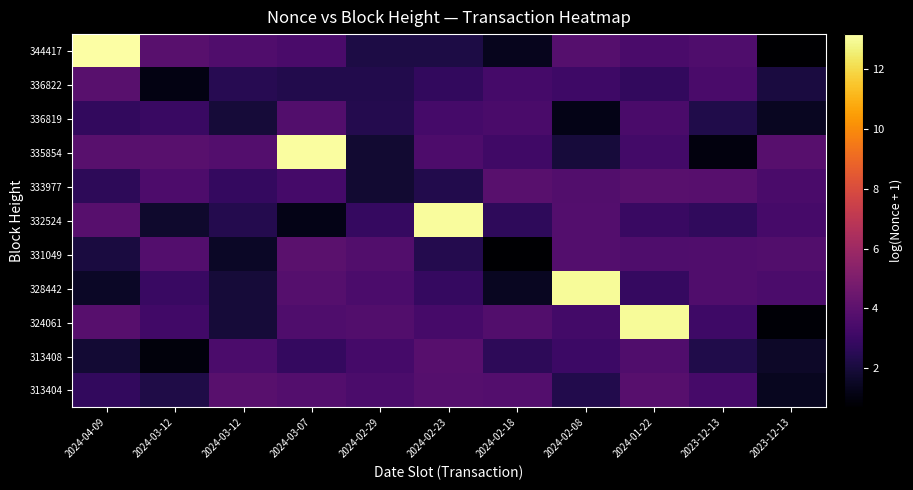

What is the spread (max minus min) of values at 2024-02-18?

3.2